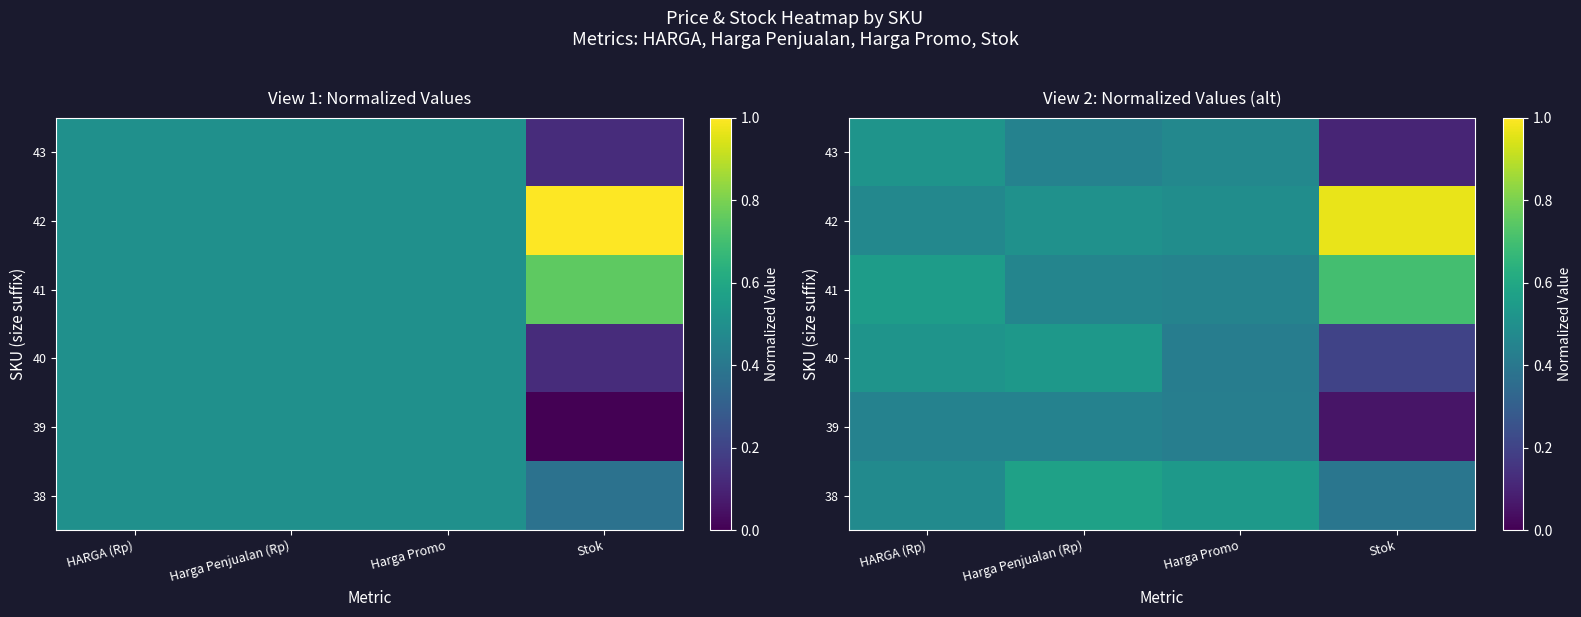

Rank the series by their maximum value, from lowest to highest.

39, 43, 40, 38, 41, 42